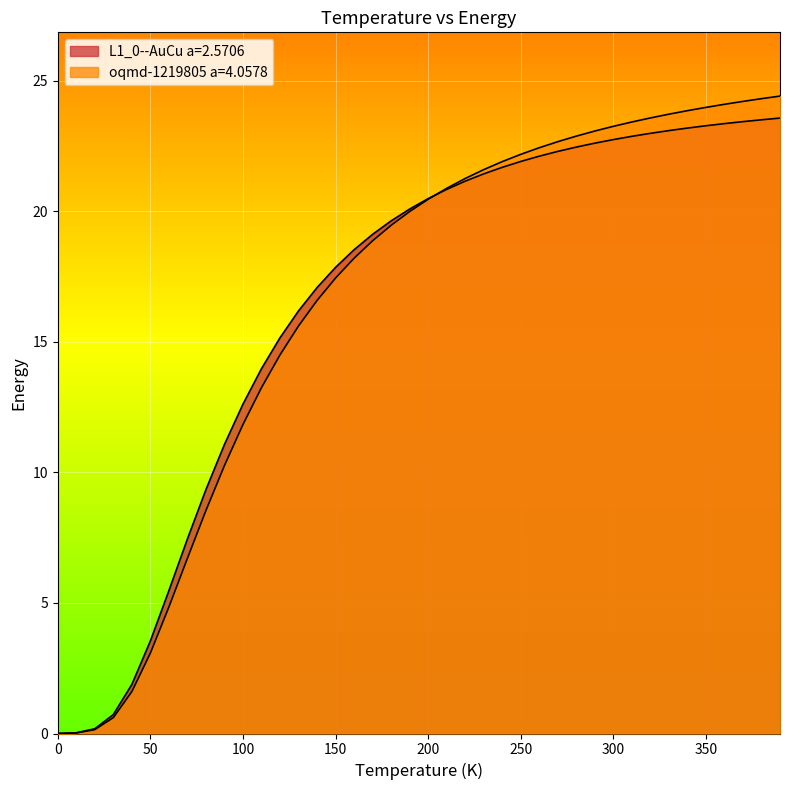

Reading right to left, list all the values displayed in this chart.

L1_0--AuCu a=2.5706: 23.6	23.5	23.4	23.4	23.3	23.2	23.1	23.0	22.9	22.8	22.6	22.5	22.3	22.1	21.9	21.7	21.4	21.2	20.8	20.5	20.1	19.6	19.1	18.5	17.9	17.1	16.2	15.2	14.0	12.6	11.1	9.3	7.5	5.5	3.5	1.9	0.7	0.2	0.0	0.0
oqmd-1219805 a=4.0578: 24.4	24.3	24.2	24.1	24.0	23.9	23.7	23.6	23.4	23.3	23.1	22.9	22.7	22.4	22.2	21.9	21.6	21.3	20.9	20.5	20.0	19.5	18.9	18.2	17.4	16.6	15.6	14.5	13.2	11.8	10.3	8.5	6.7	4.8	3.1	1.6	0.6	0.1	0.0	0.0